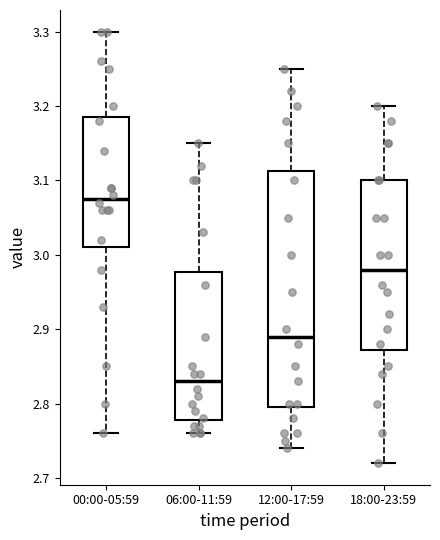

Comparing the boxes themselves (not the whiskers), which one is the tallest?

12:00-17:59